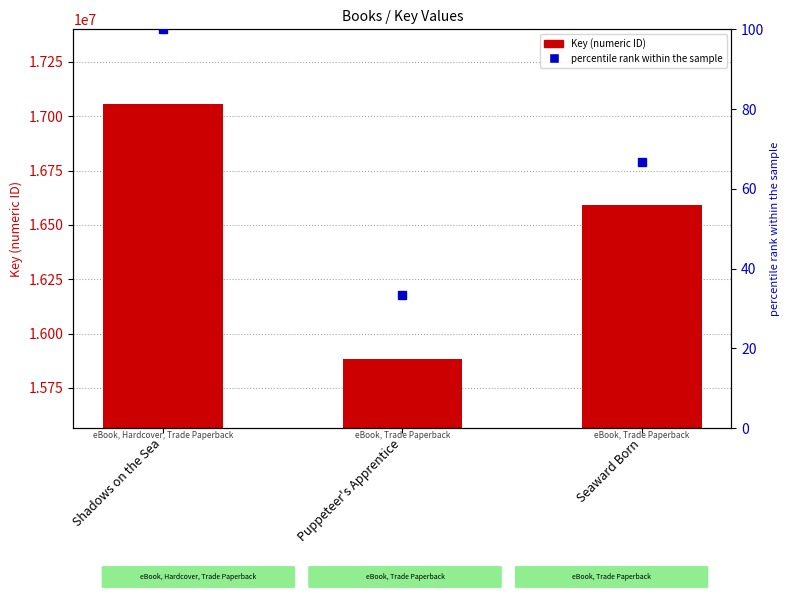

Reading left to right, what are all the values shown in this chart?

Shadows on the Sea=17058484	Puppeteer's Apprentice=15883460	Seaward Born=16593514